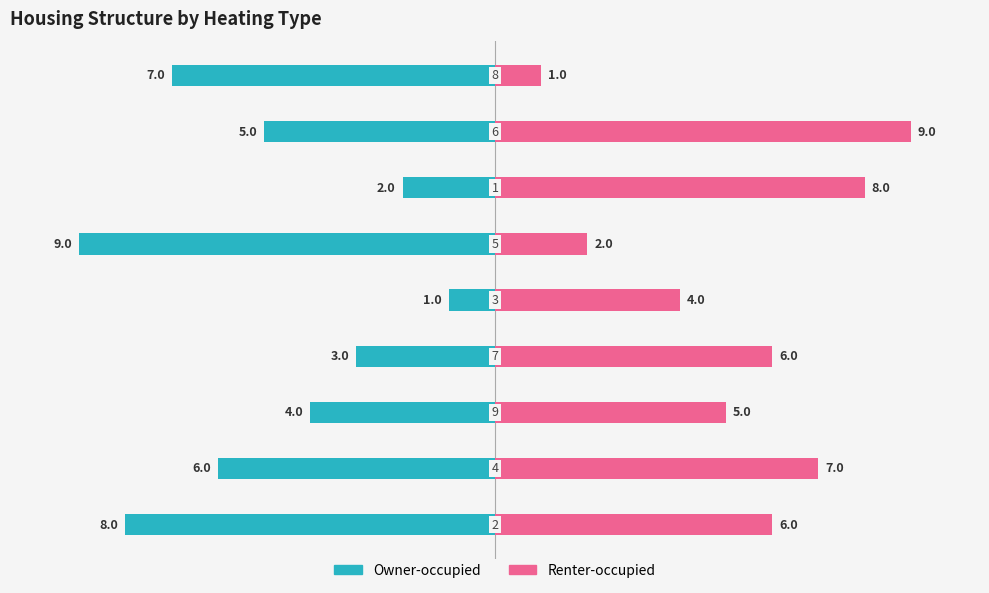

The Renter-occupied series shows 7 at 4. True or false?

False